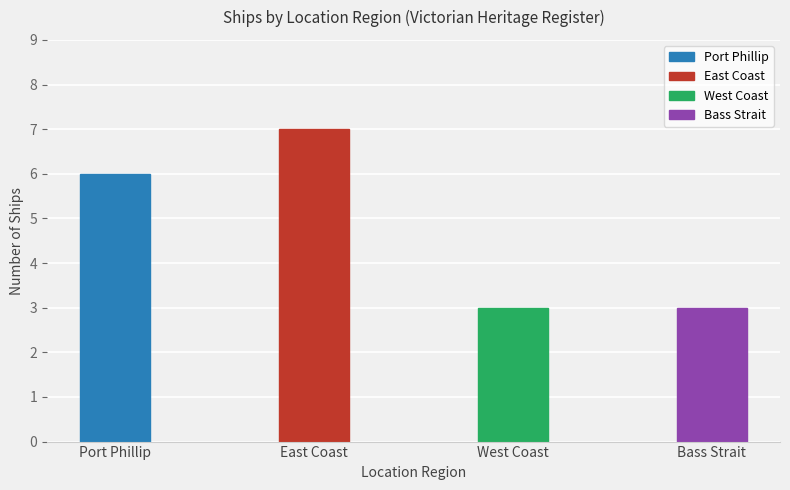

Which label corresponds to the largest value in the chart?

East Coast